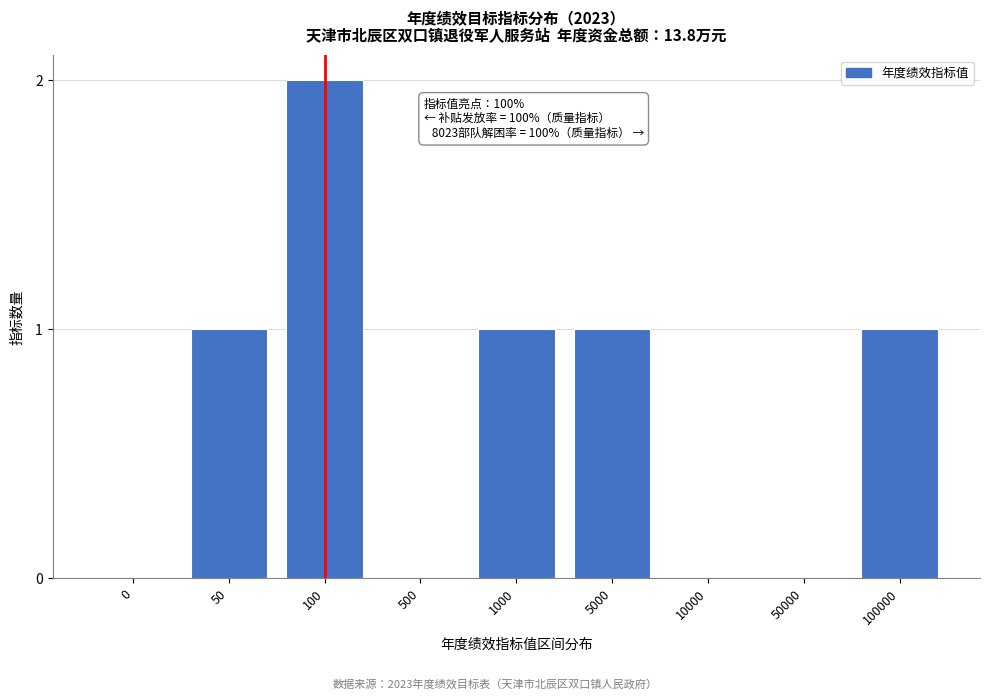

Reading left to right, transcribe all the data shown in this chart.

0=0	50=1	100=2	500=0	1000=1	5000=1	10000=0	50000=0	100000=1